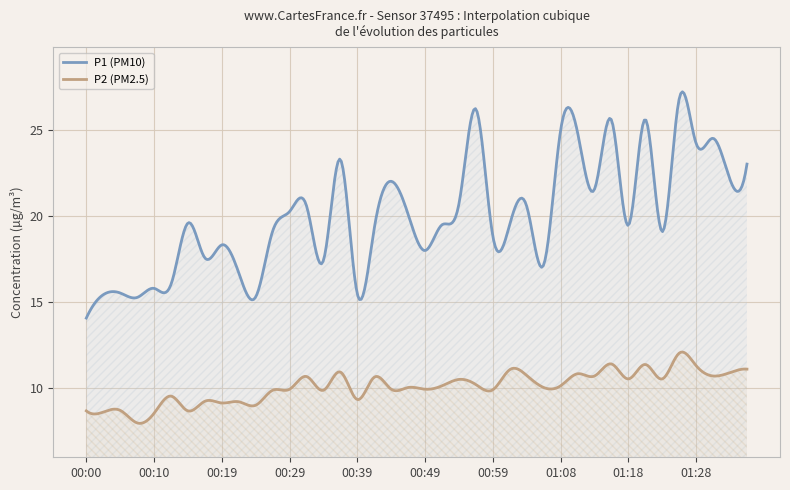

Count the number of categories in the chart.

400